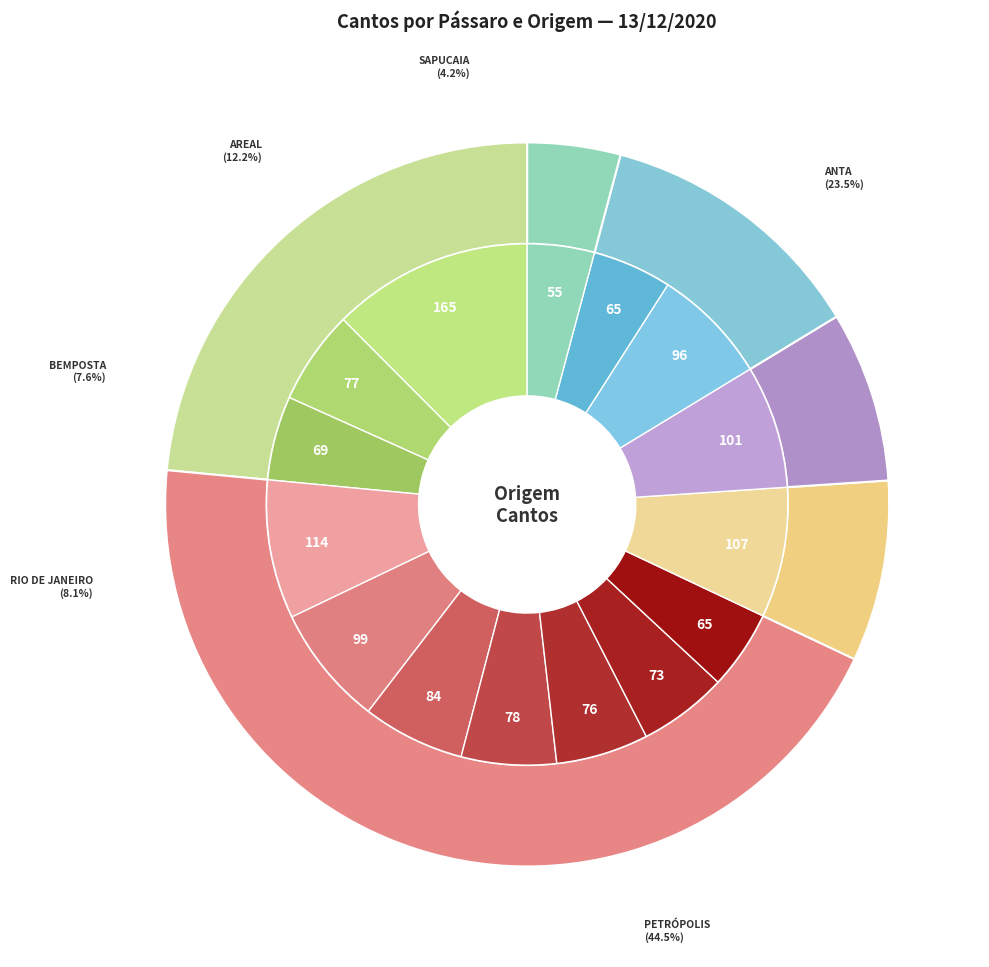

To the nearest percent, what portion does JR represent?

6%